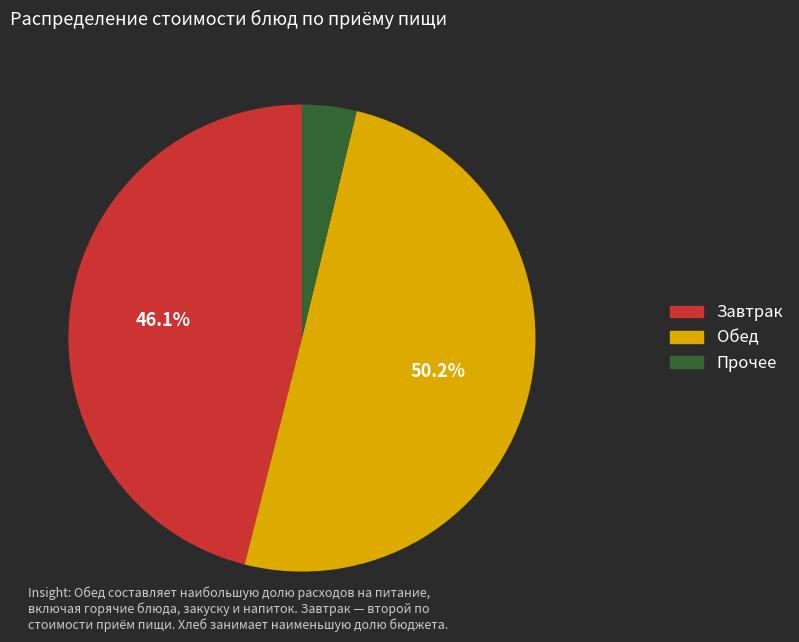

Does Прочее account for over 50% of the chart?

No